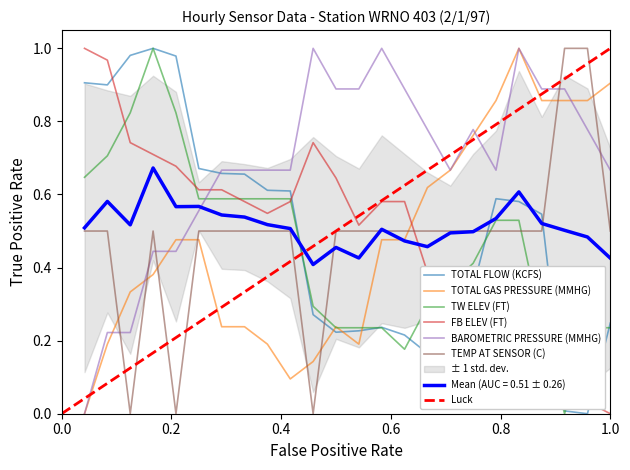

How many data points in TOTAL FLOW (KCFS) are above 0?

23